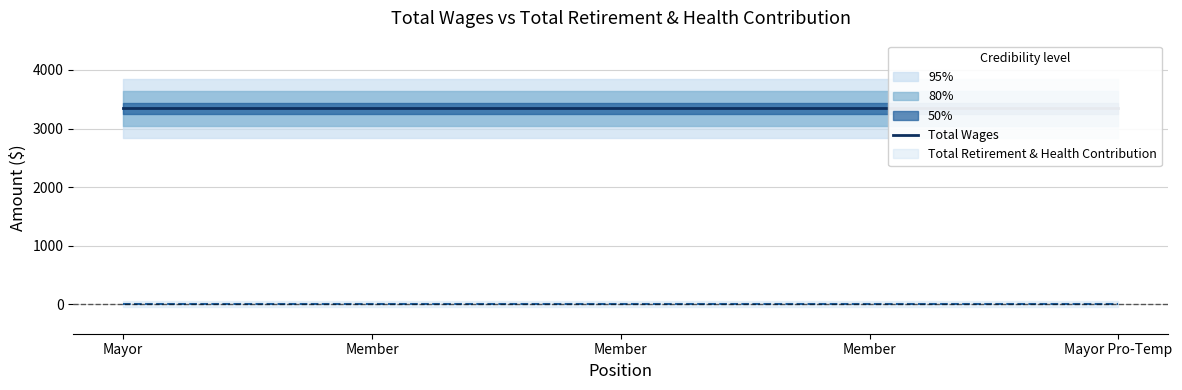

Between Member and Member, which series saw the biggest shift?

Total Wages